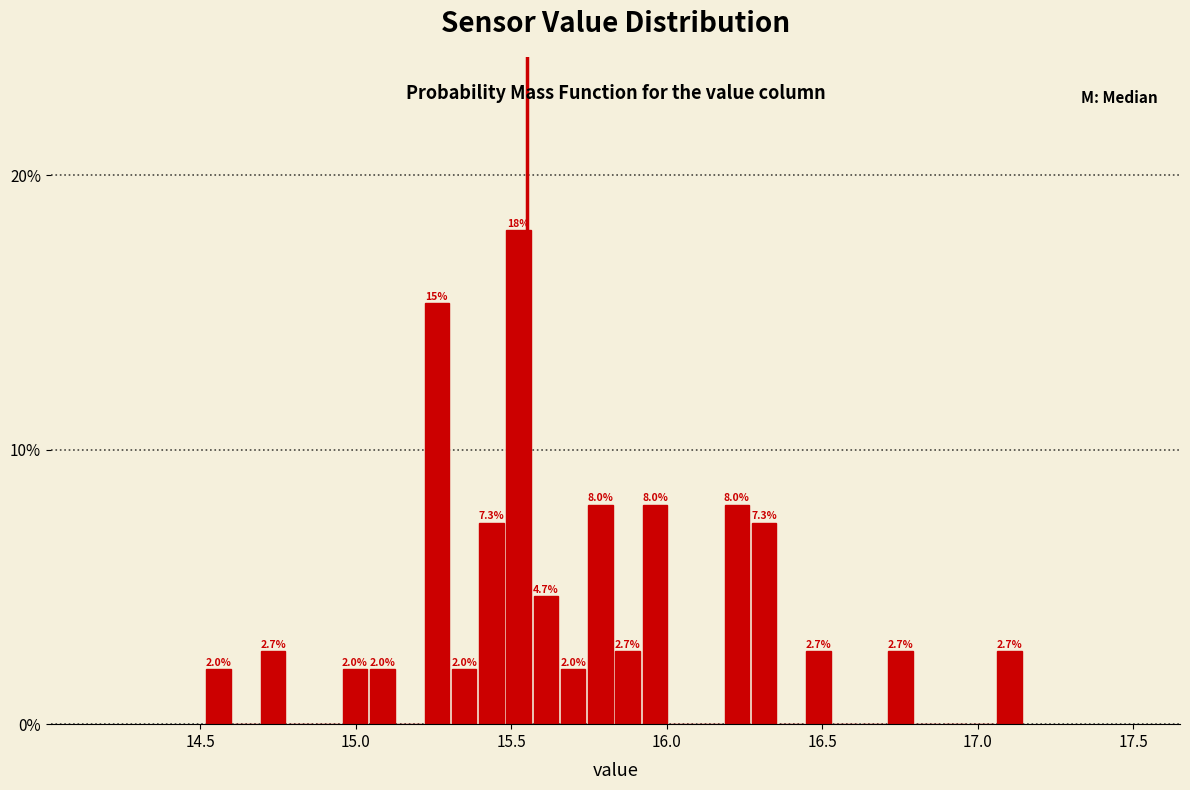

Read against the x-axis, roughly where is the centre of the tallest bar?

15.50